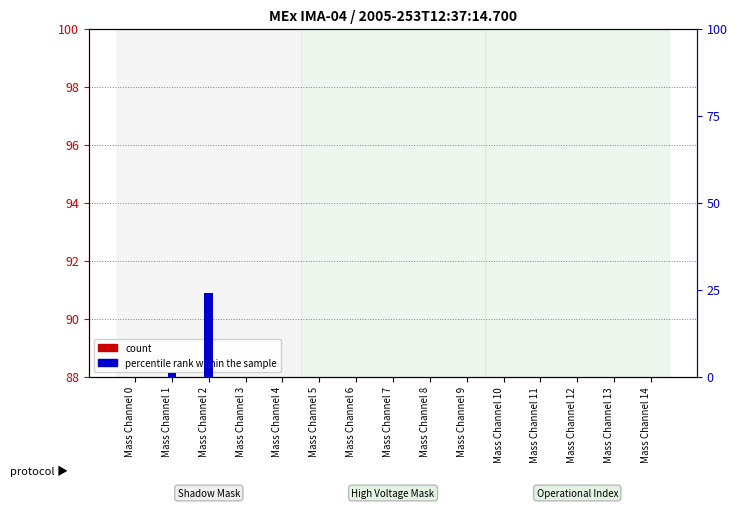

Are the bars grouped side by side (vs. stacked)?

Yes